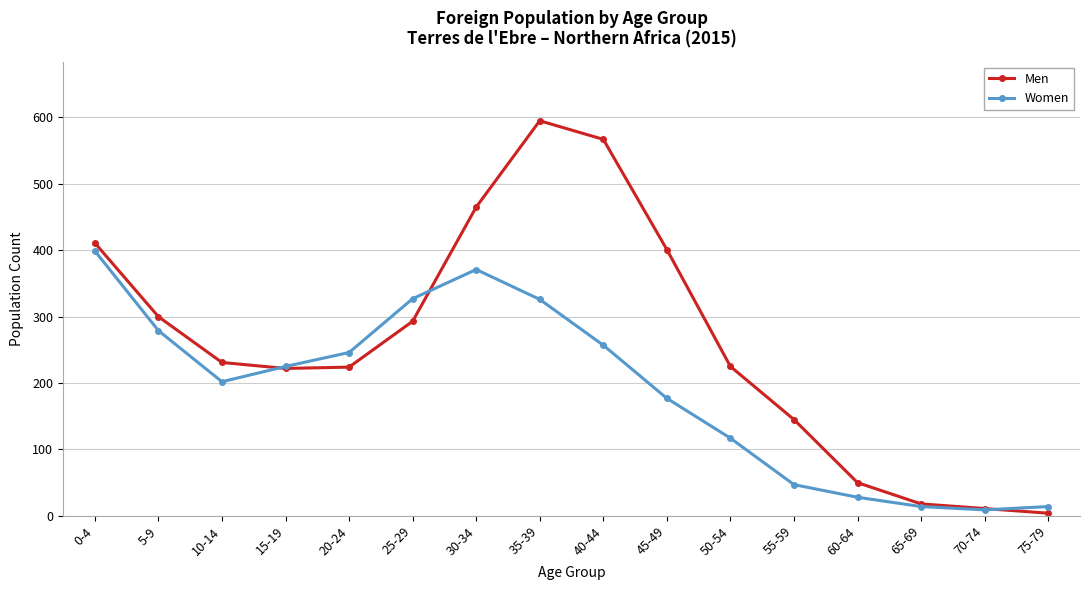

What is the label of the 14th point from the right?

10-14